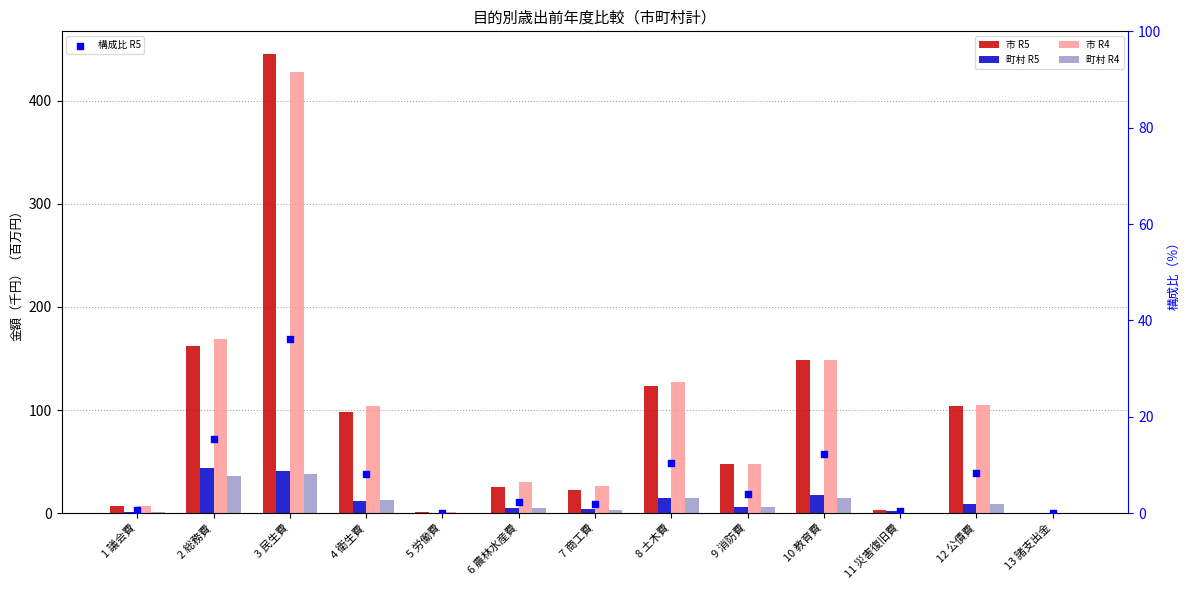

Which series contains the lowest Y value?

市 R5